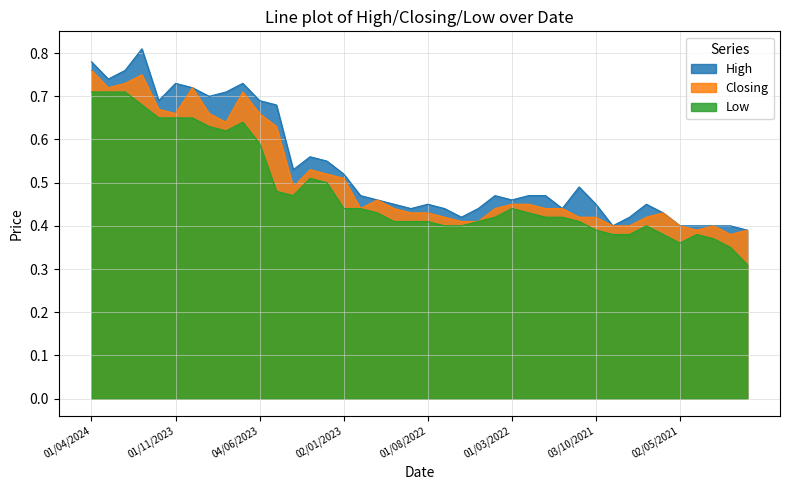

What is the average value of the High series?

0.5